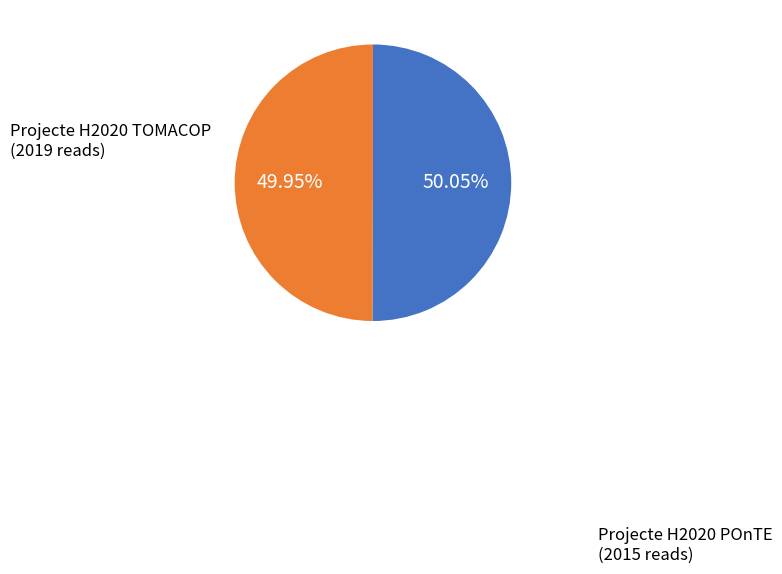

Is there a majority slice in this chart?

Yes